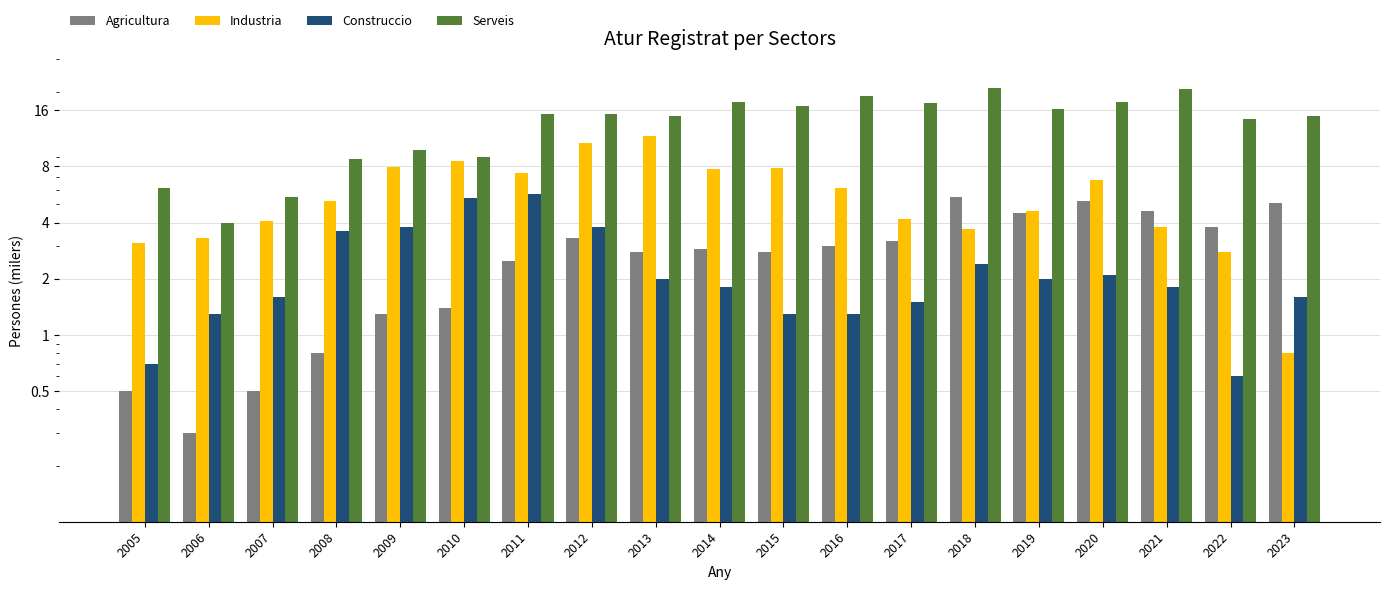

What is the value of the Industria bar at the 4th from the left?

5.2